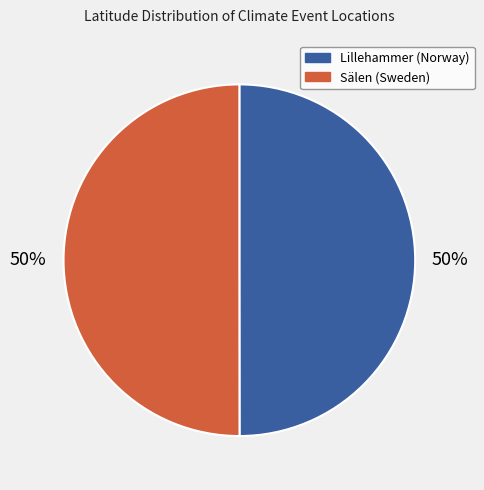

Do Lillehammer (Norway) and Sälen (Sweden) together represent more than half of the pie?

Yes